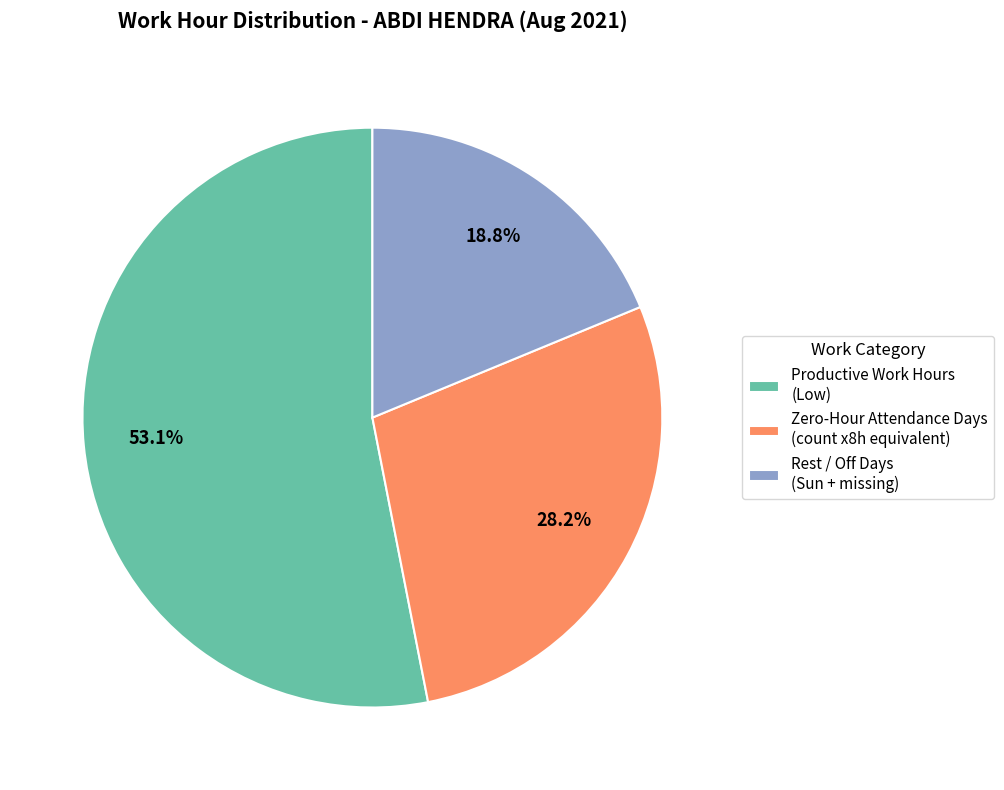

Does any single category account for the majority?

Yes